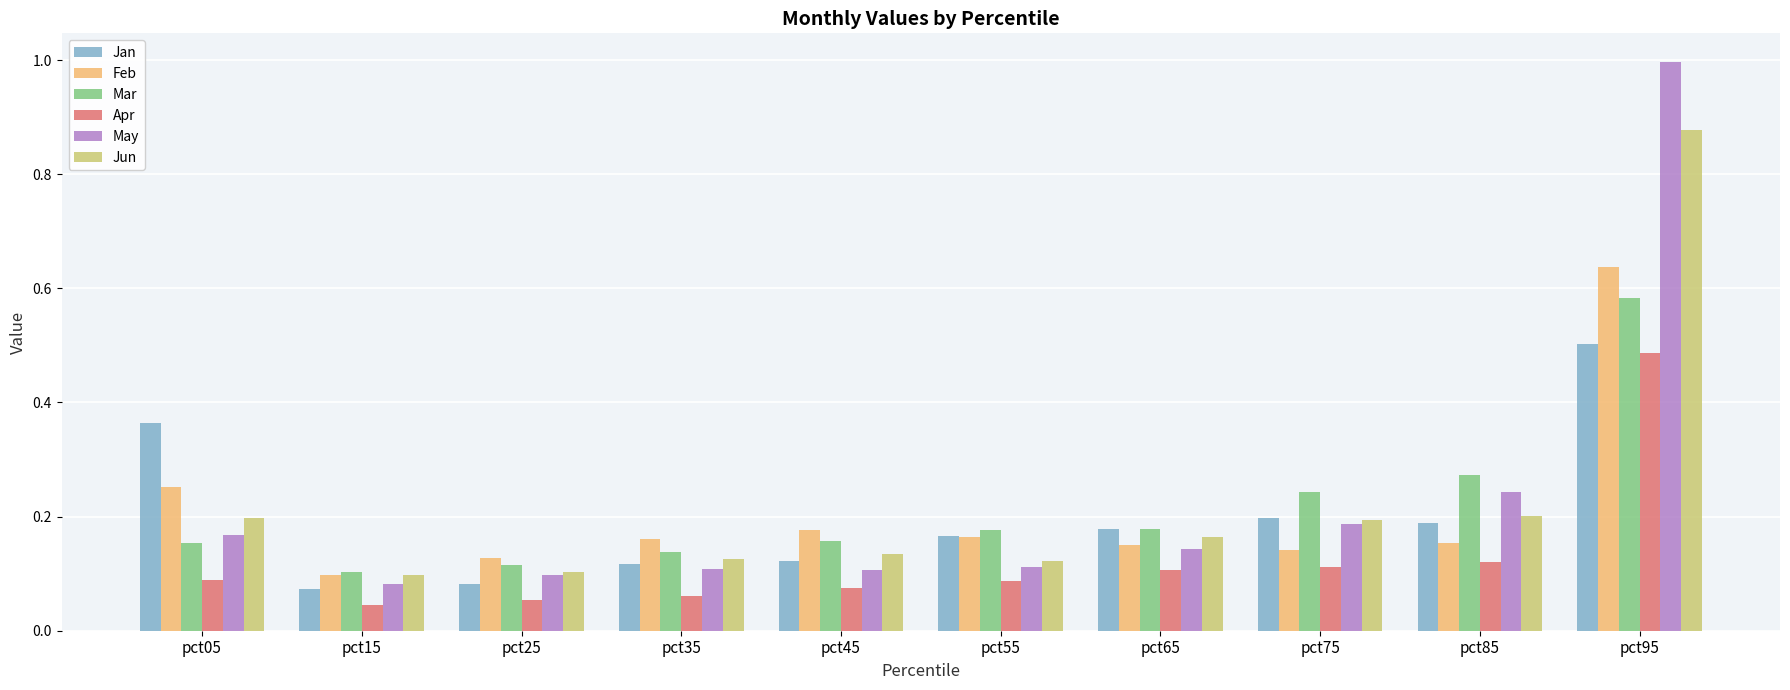

What is the sum of the May values at pct85 and pct95?

1.2